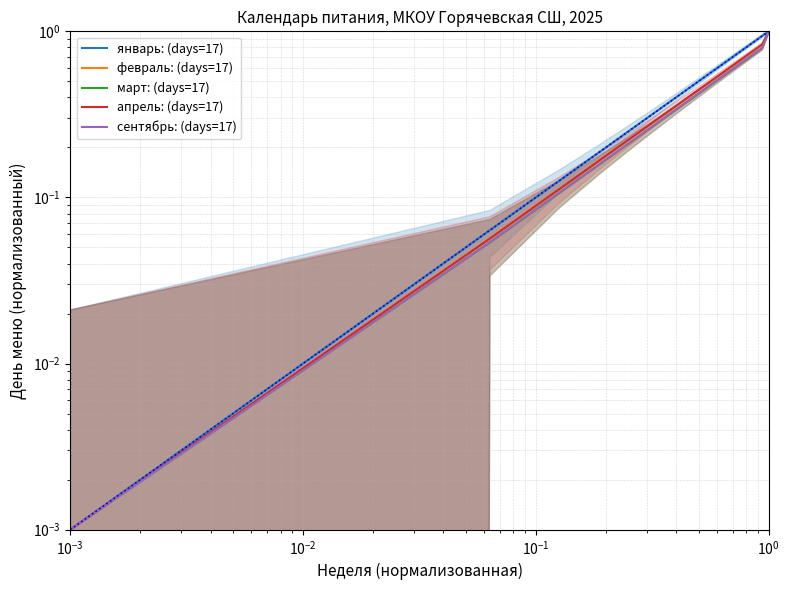

What is the difference between the maximum and second lowest values in the январь: (days=17) series?

0.9